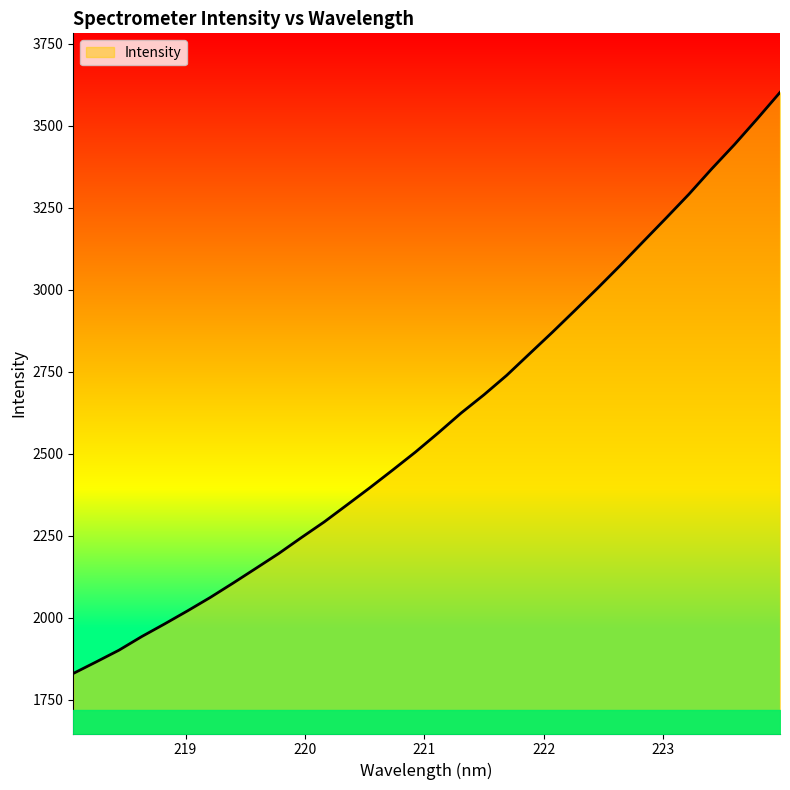

True or false: the data has more than 0 interior local peaks.

False